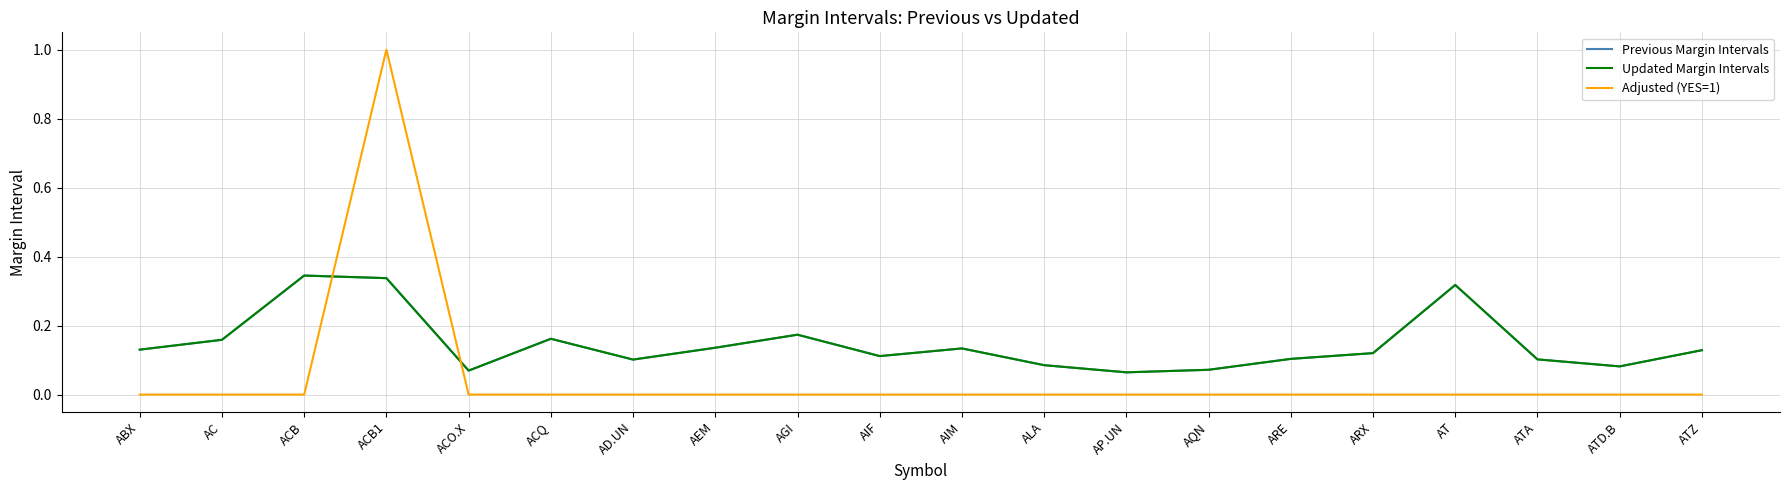

Is this an area chart (filled region under the line)?

No